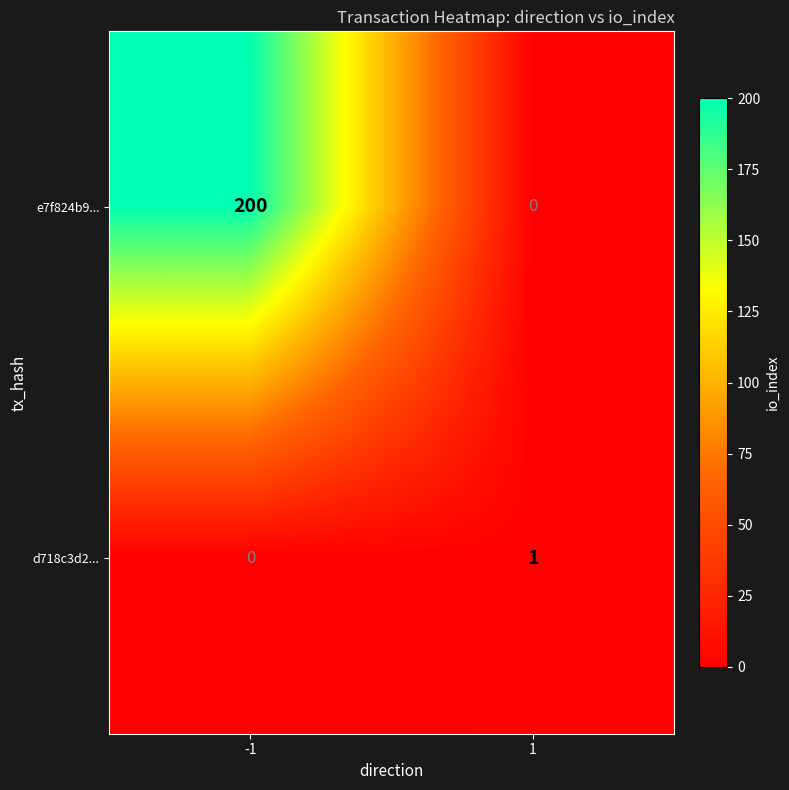

Reading left to right, transcribe all the data shown in this chart.

e7f824b9...: 200	0
d718c3d2...: 0	1